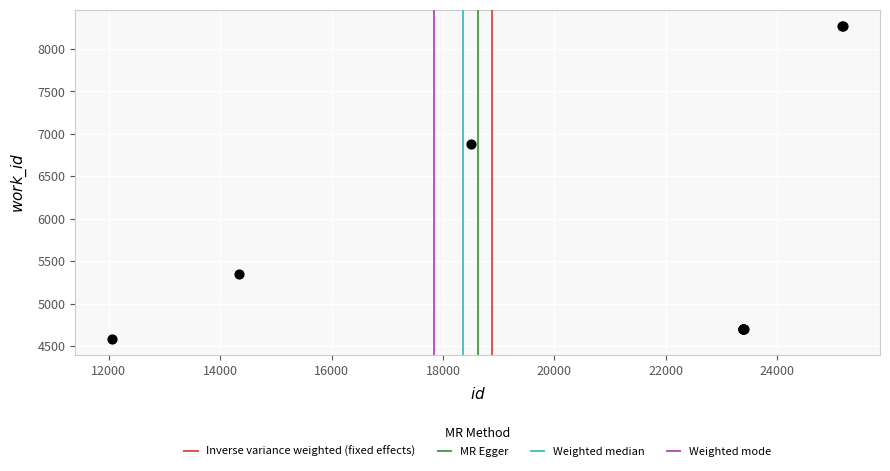

What Y value in the scatter plot is closest to 6429?

6879